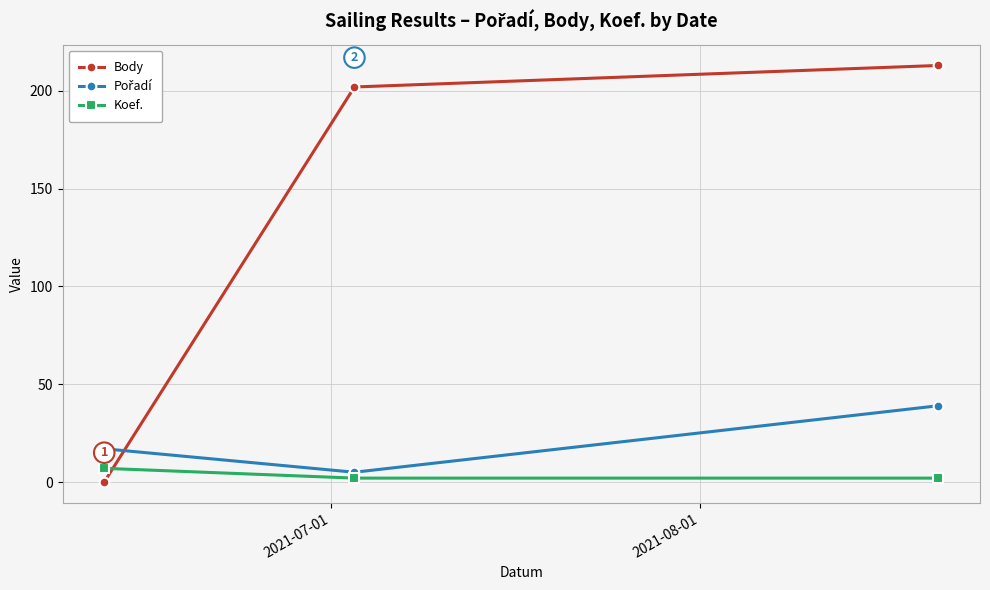

What is the sum of all Koef. values?

11